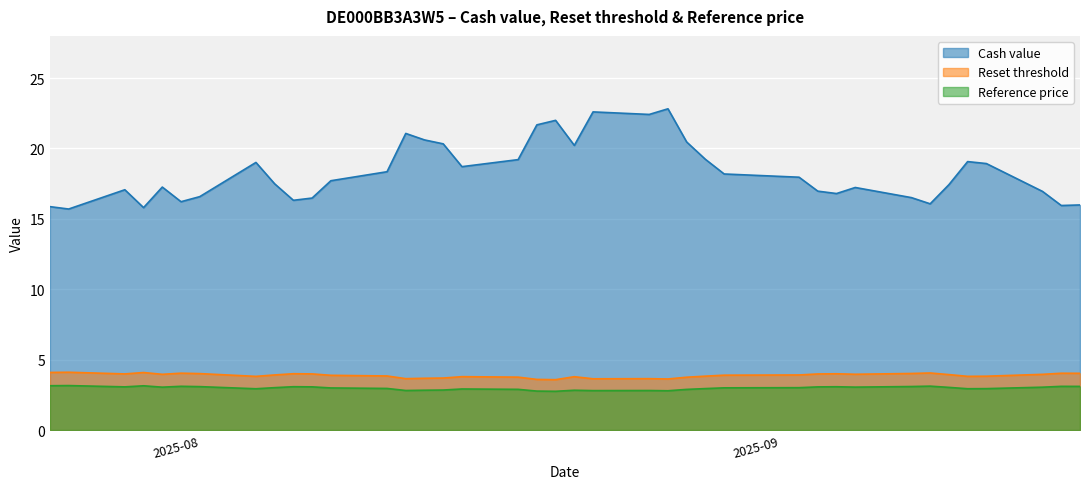

Which series has the largest total across all categories?

Cash value